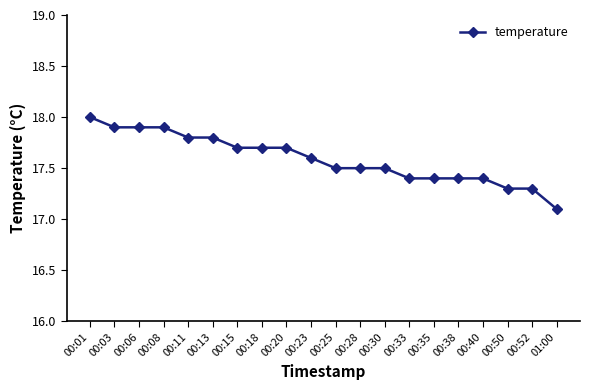

What is the label of the 8th point from the right?

00:30